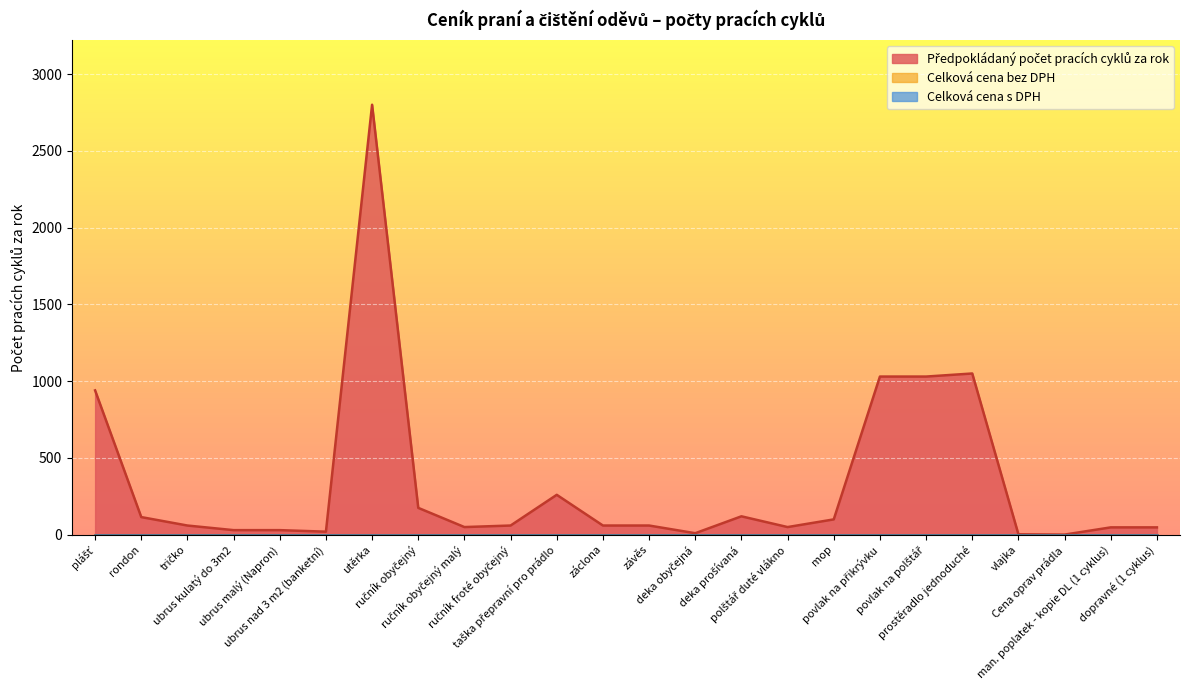

List the series in order of their peak value, lowest first.

Celková cena bez DPH, Celková cena s DPH, Předpokládaný počet pracích cyklů za rok